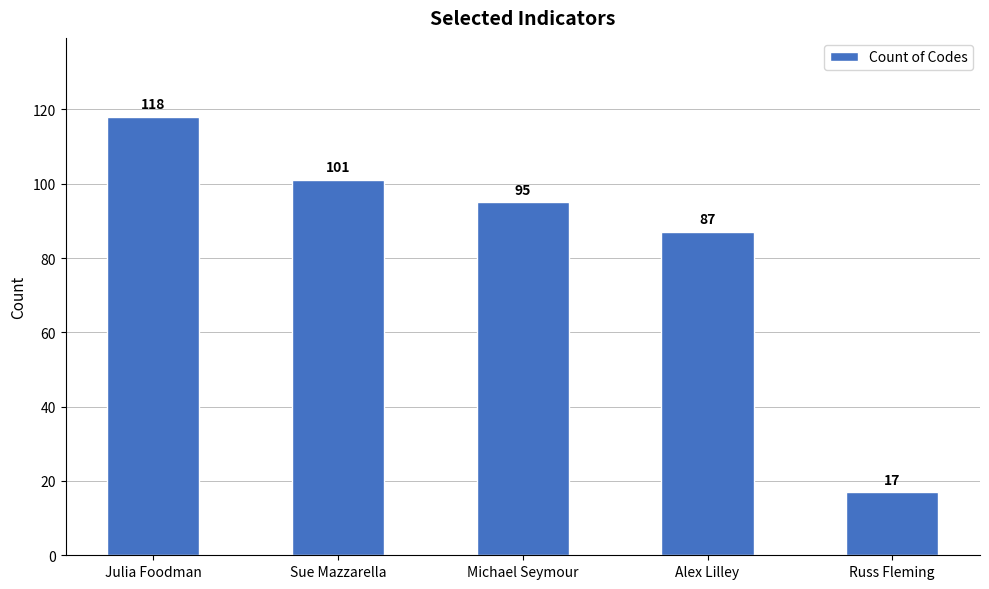

What is the average value?

84